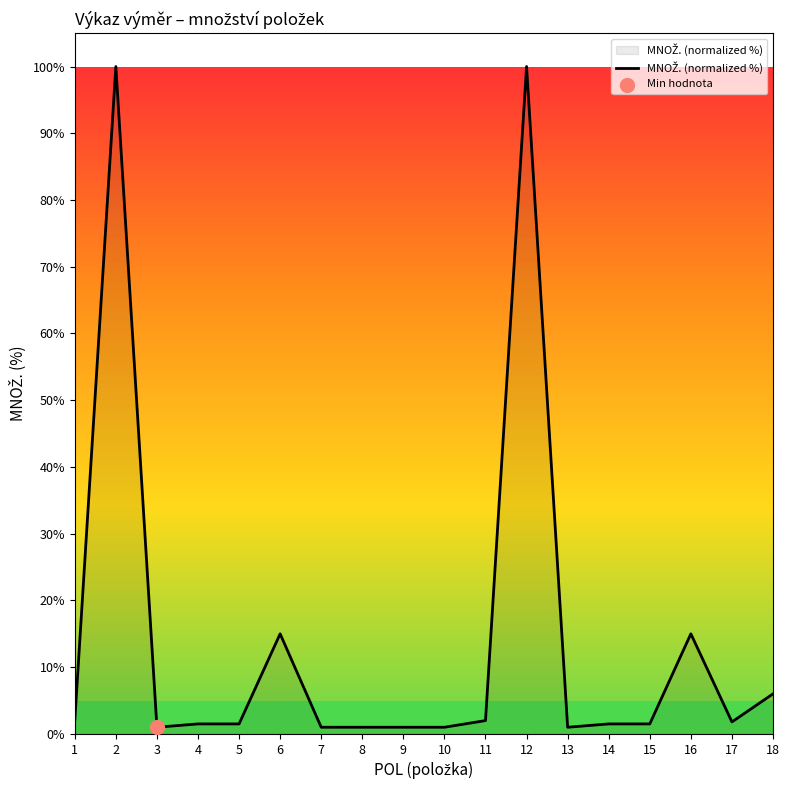

Between 13 and 12, which is larger?

12